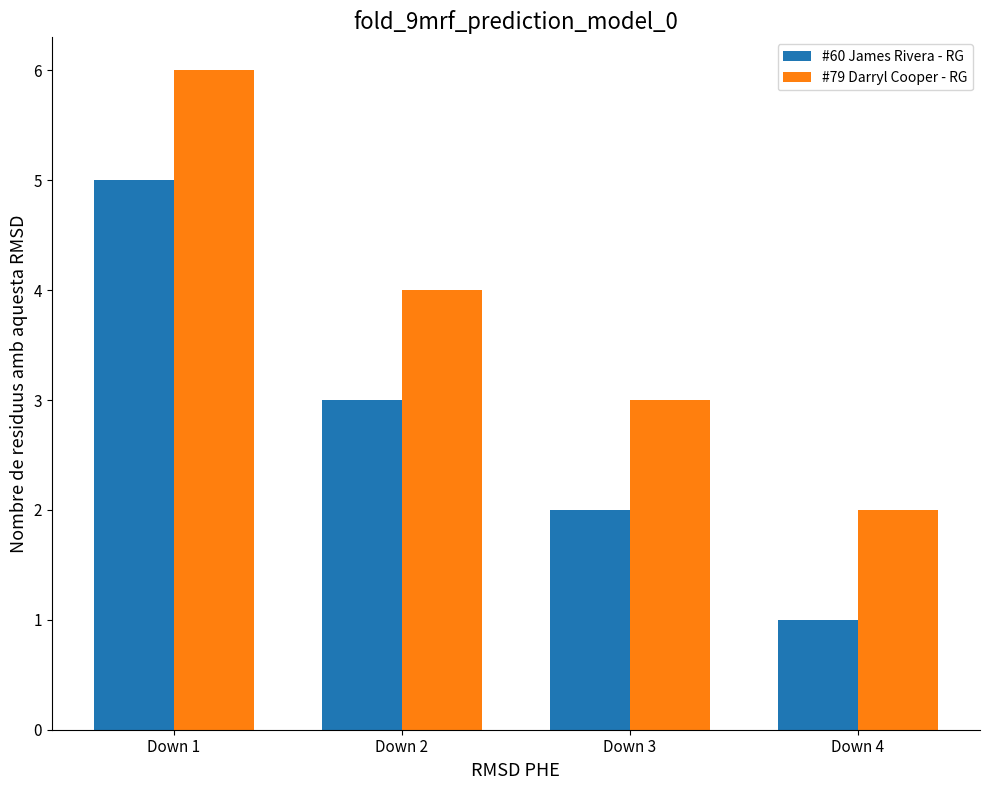

What is the sum of all #60 James Rivera - RG values?

11